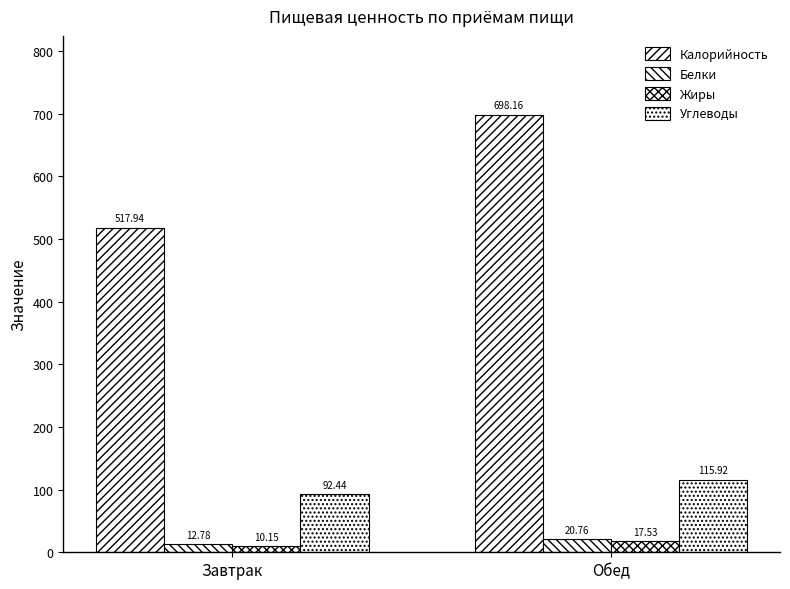

What is the label of the 1st bar from the right?

Обед